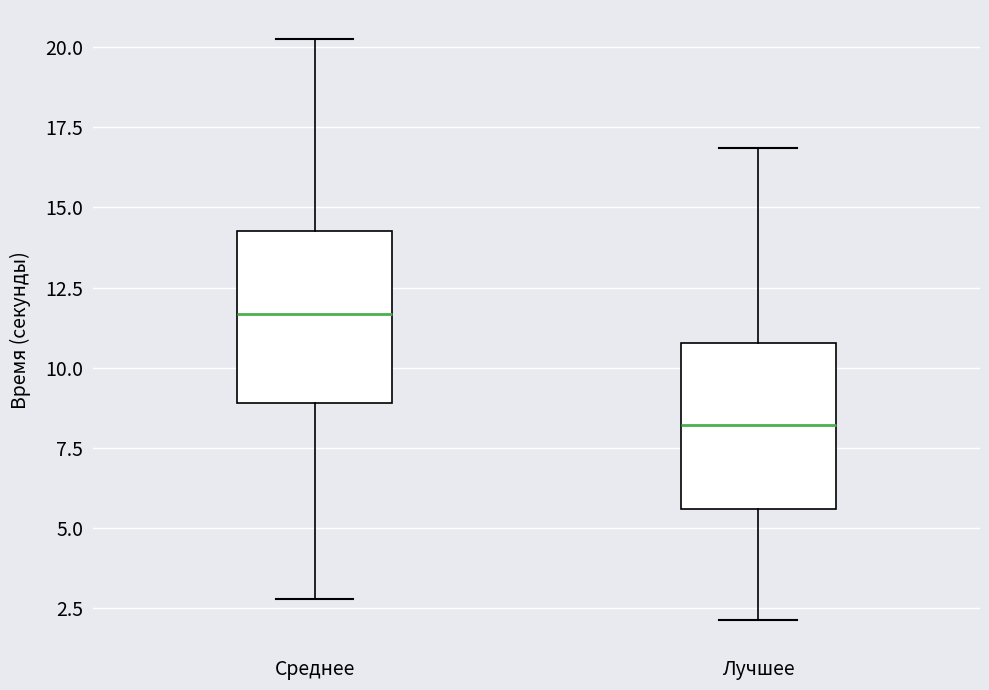

Reading left to right, read every box against the y-axis: the position of its median line, the range the box covers, and the ends of its whiskers. The values are not printed on the chart, so give them approximately, as read against the axis.

Среднее: median 11.5, box 9.0 to 14.5, whiskers 3.0 to 20.5
Лучшее: median 8.0, box 5.5 to 11.0, whiskers 2.0 to 17.0